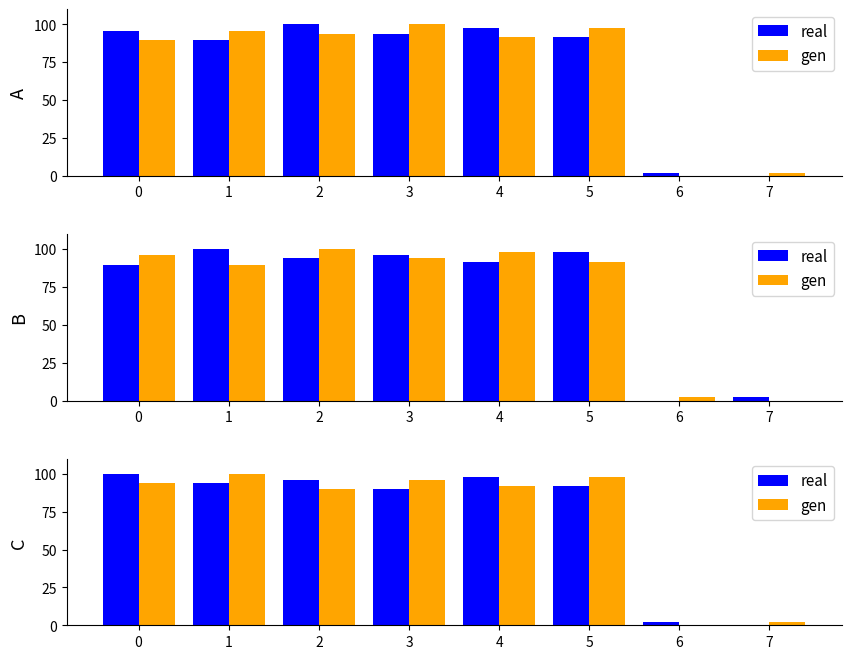

At which label does gen reach its minimum?

6